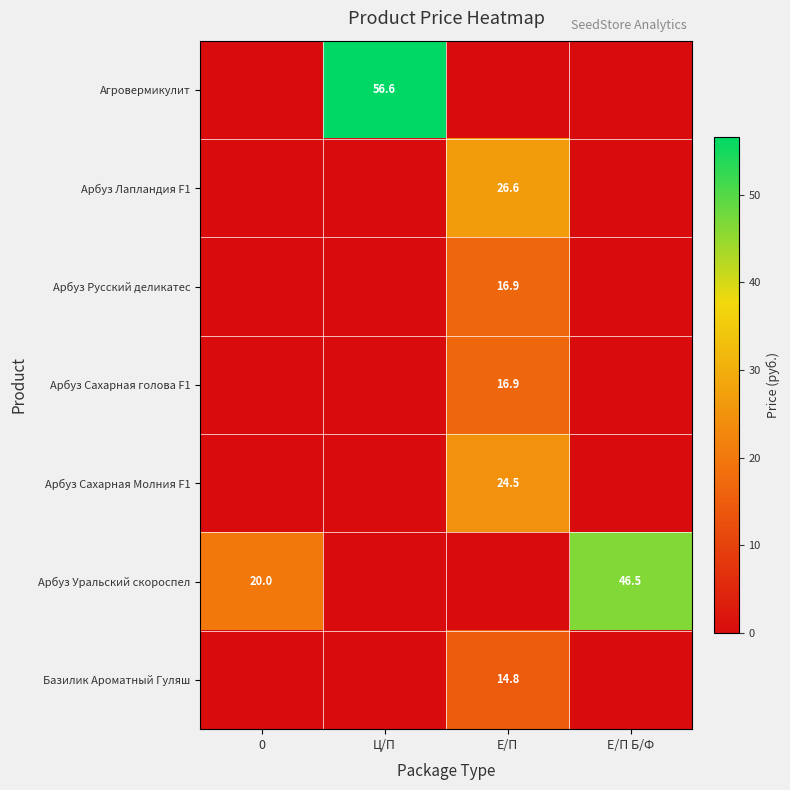

True or false: Базилик Ароматный Гуляш has a value of 14.8 at Е/П.

True